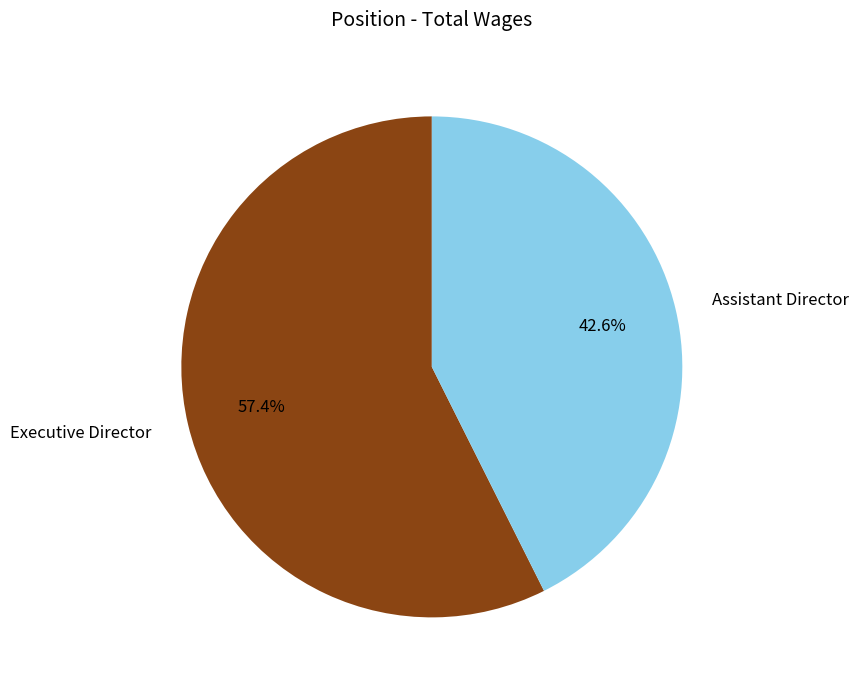

To the nearest percent, what is the difference between the largest and smallest slice percentages?

15%